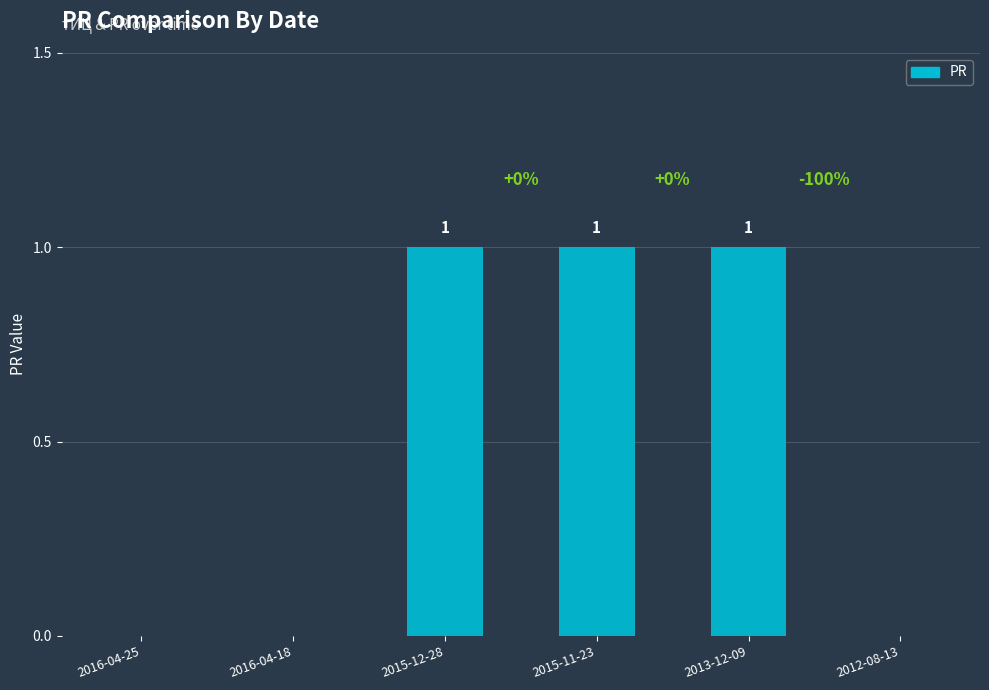

Are the bars horizontal?

No